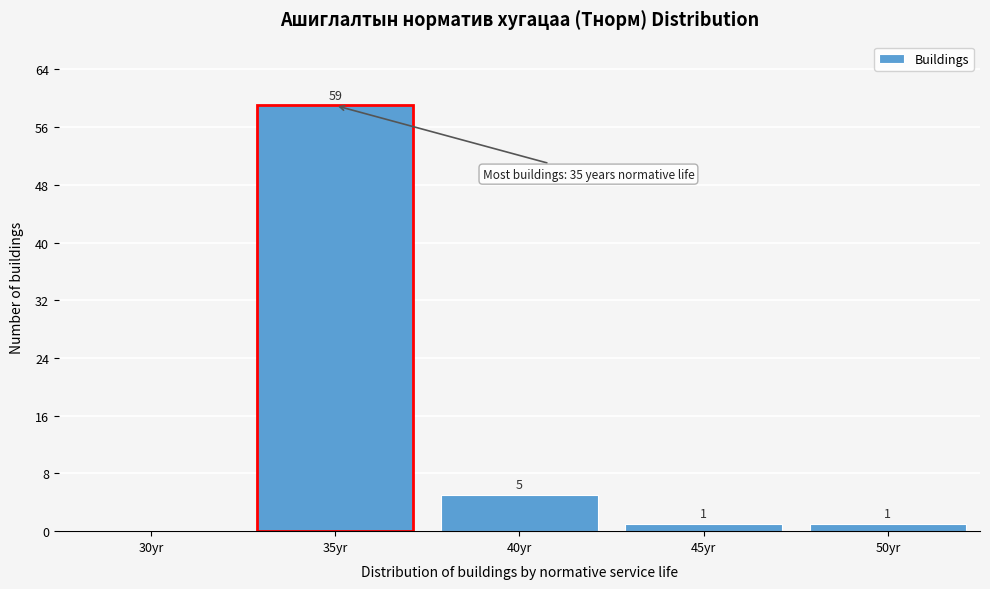

Reading left to right, transcribe all the data shown in this chart.

30yr=0	35yr=59	40yr=5	45yr=1	50yr=1